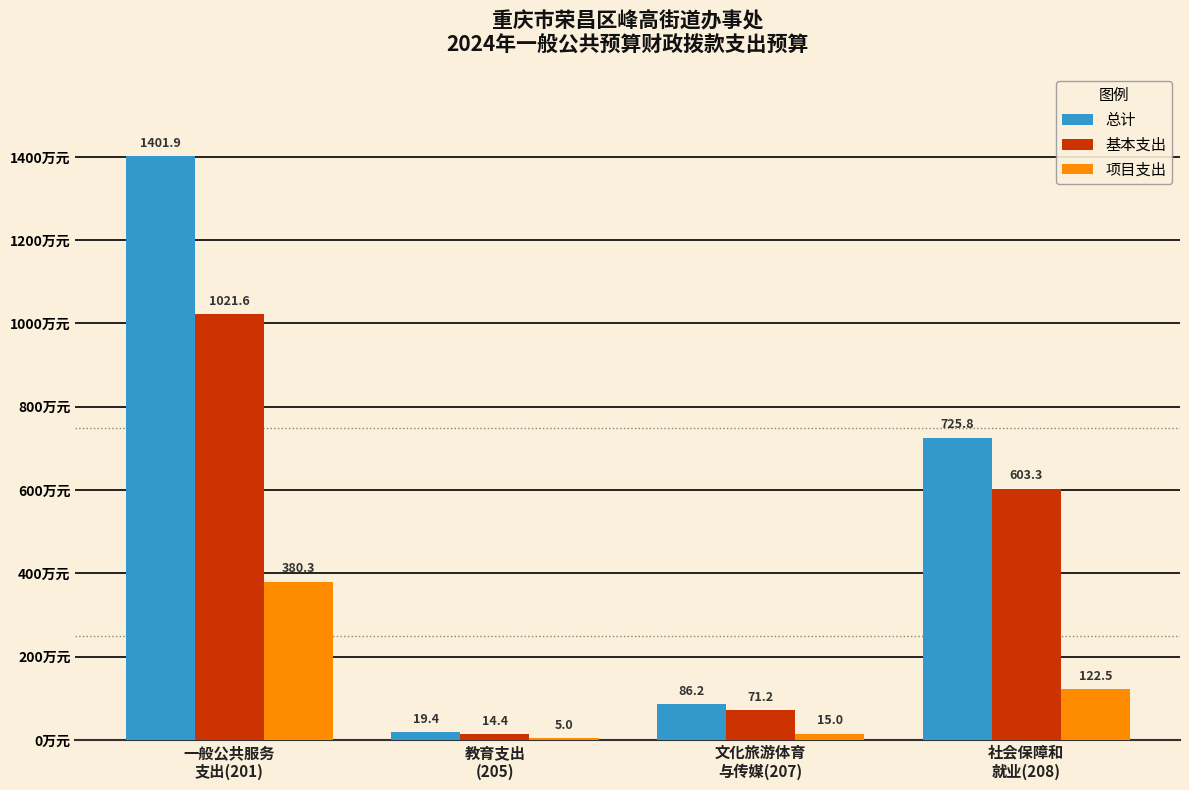

What is the maximum value shown in the chart?

1401.9